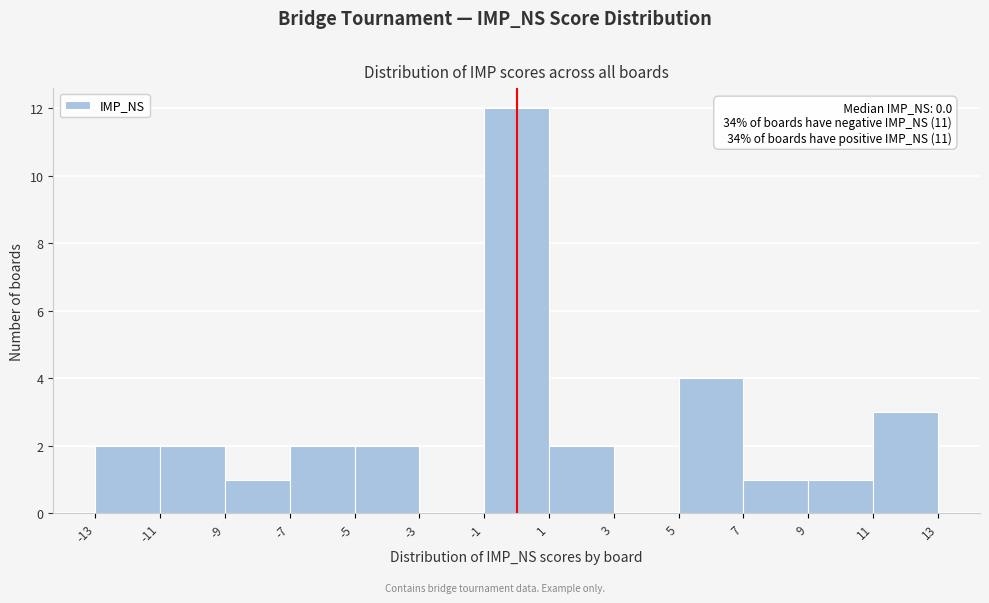

Over which range of the x-axis is the bar tallest?

-1 to 1